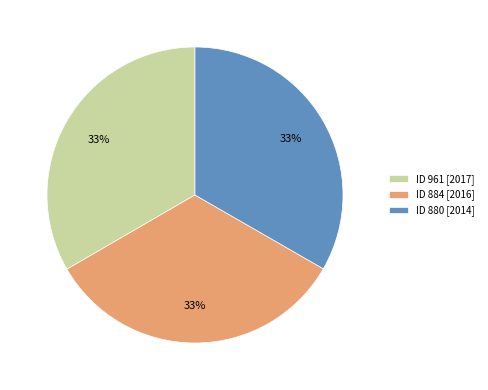

True or false: ID 961 [2017] accounts for 33% of the total.

True